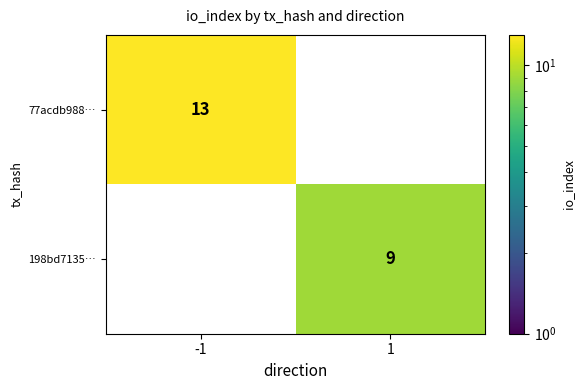

The 77acdb988… series shows 13 at -1. True or false?

True